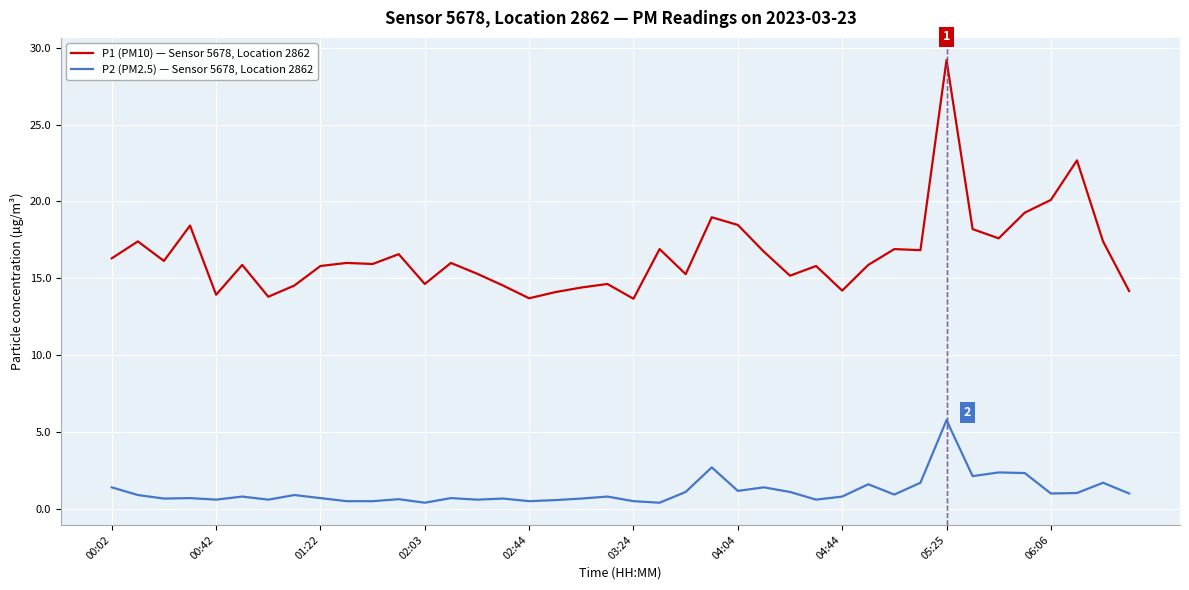

What is the highest value of the P1 (PM10) — Sensor 5678, Location 2862 series?

29.2